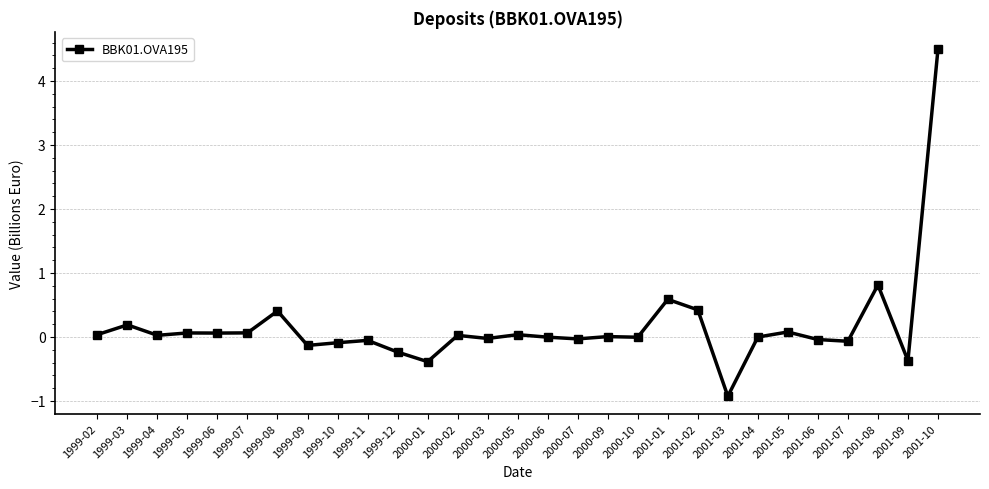

What position from the left is 2001-05?

24